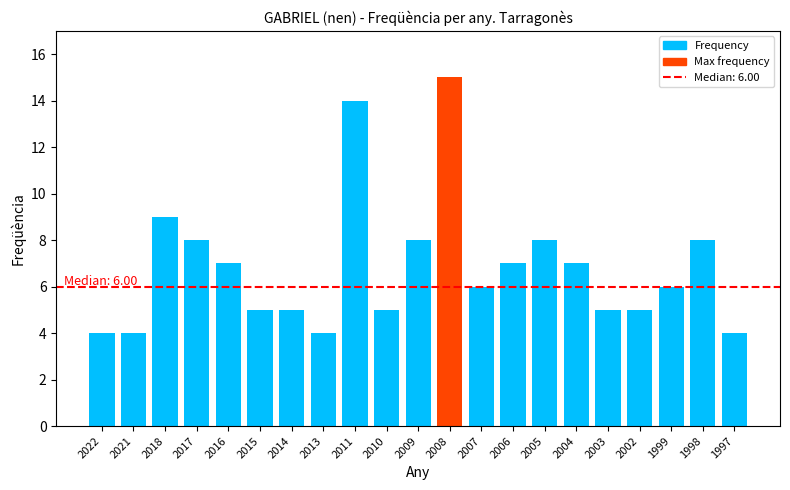

The value at 2015 is 5. True or false?

True